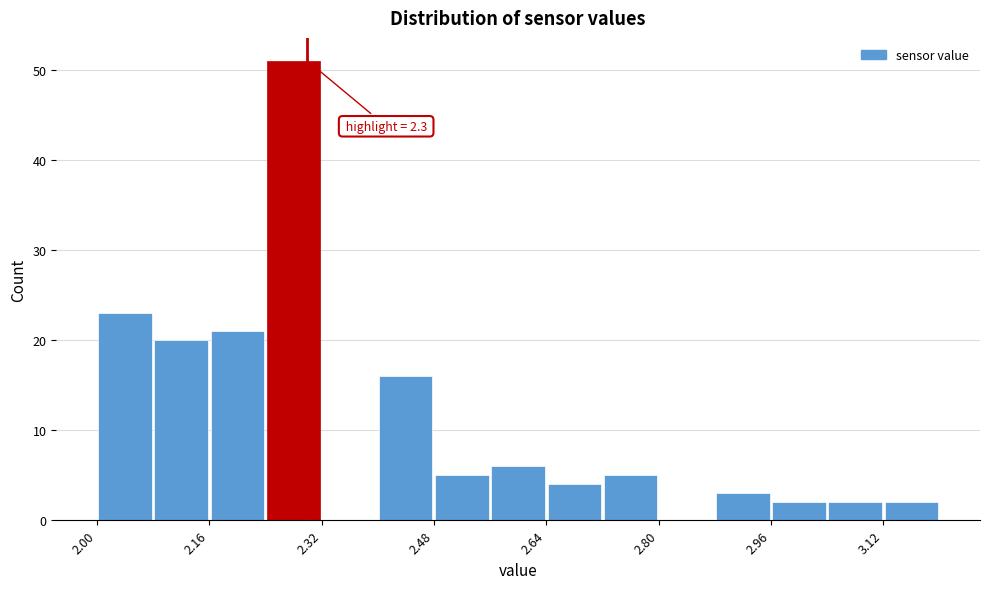

Over which range of the x-axis is the bar tallest?

2.24 to 2.32